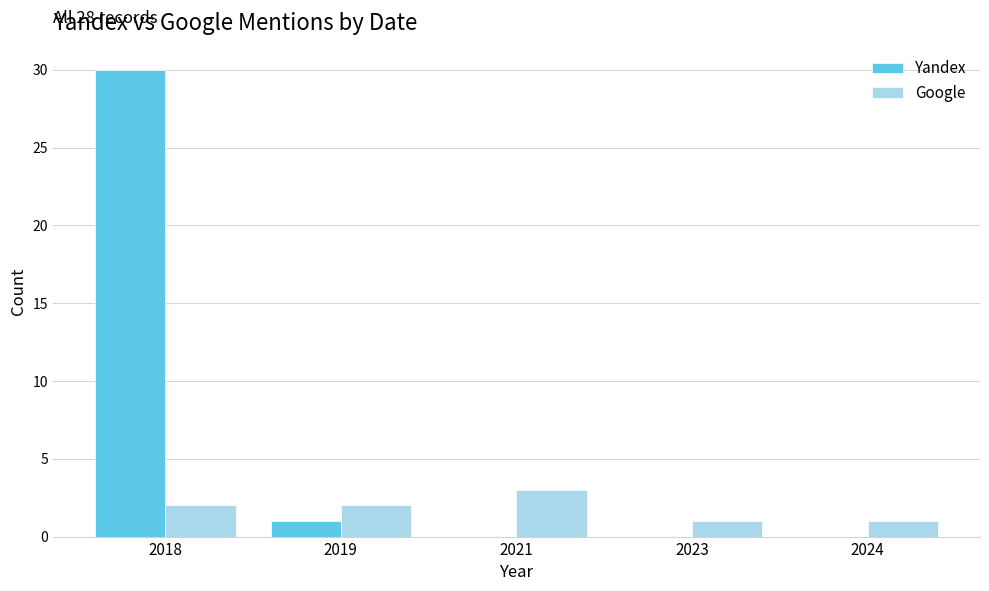

At which category is the sum across all series the highest?

2018